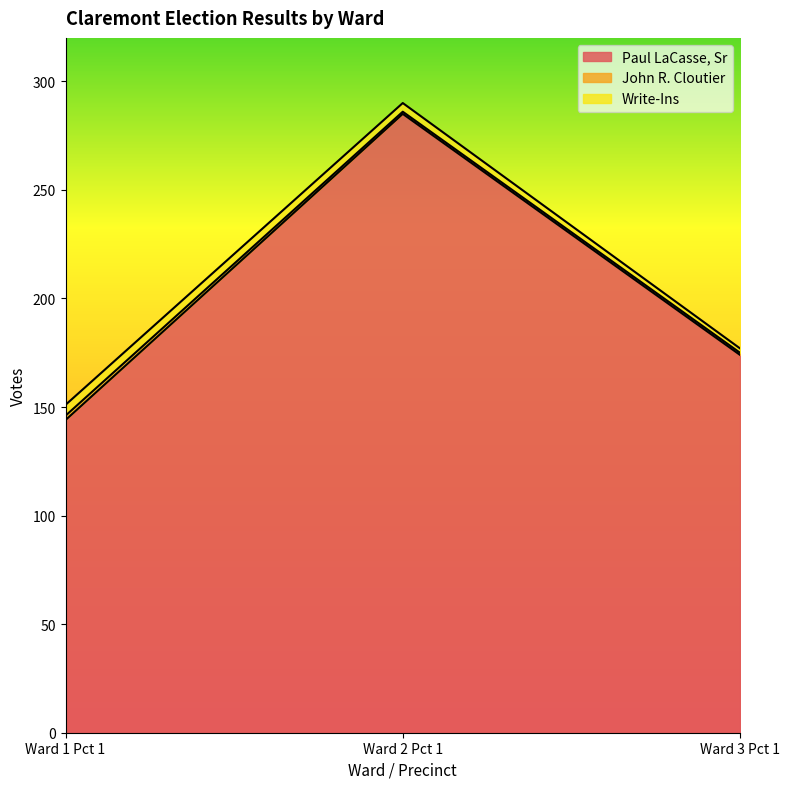

Count the Write-Ins values in the range 2 to 5.

3